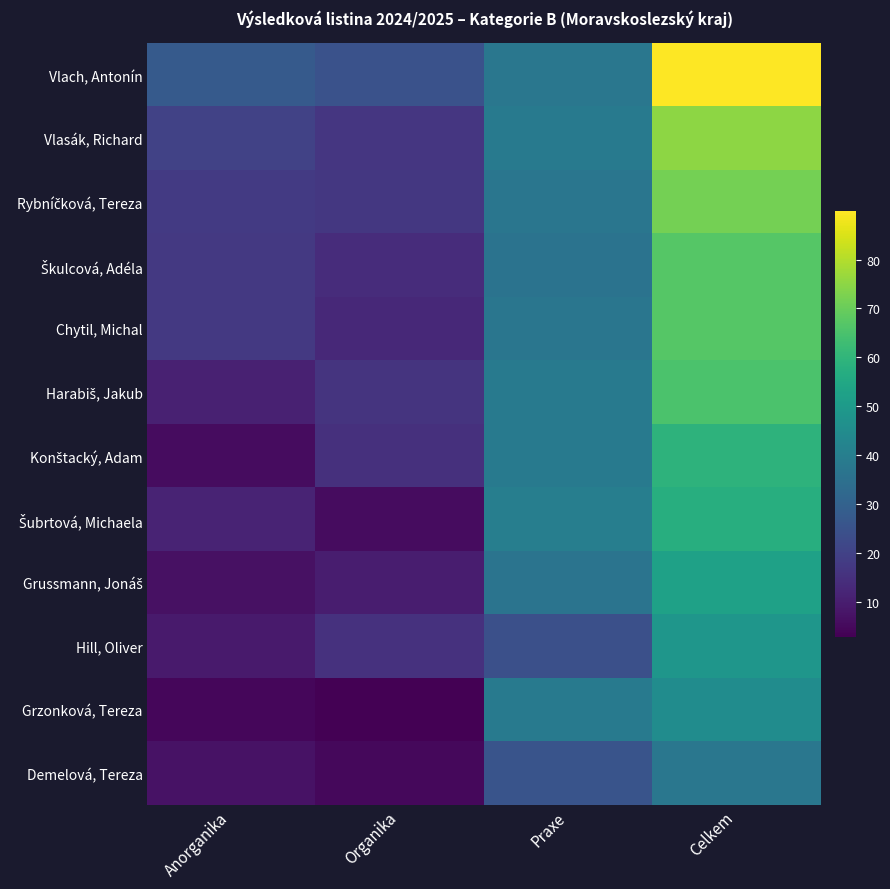

How many series are shown in this chart?

12